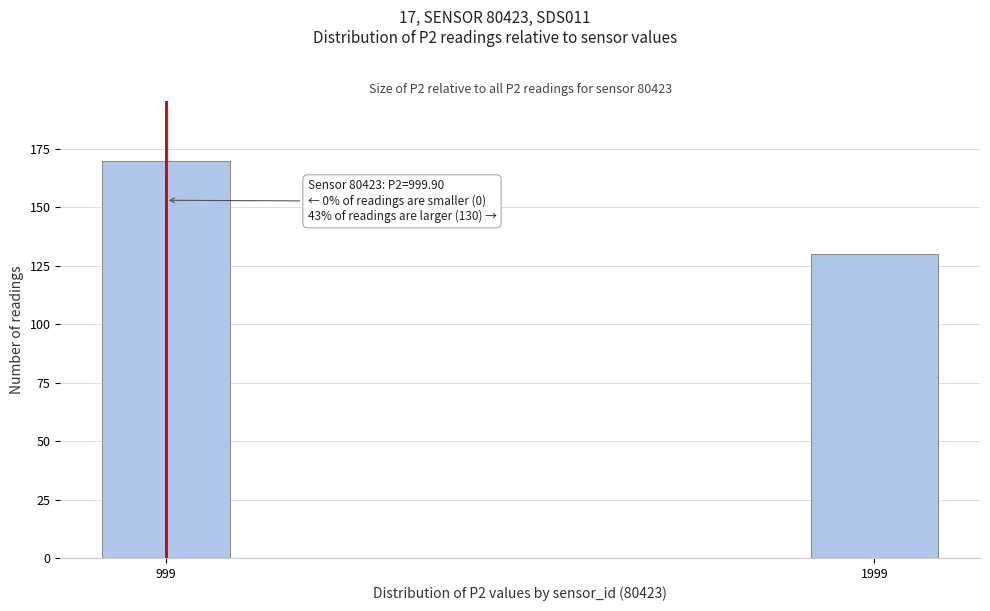

Reading left to right, extract all data points from this chart.

170	130